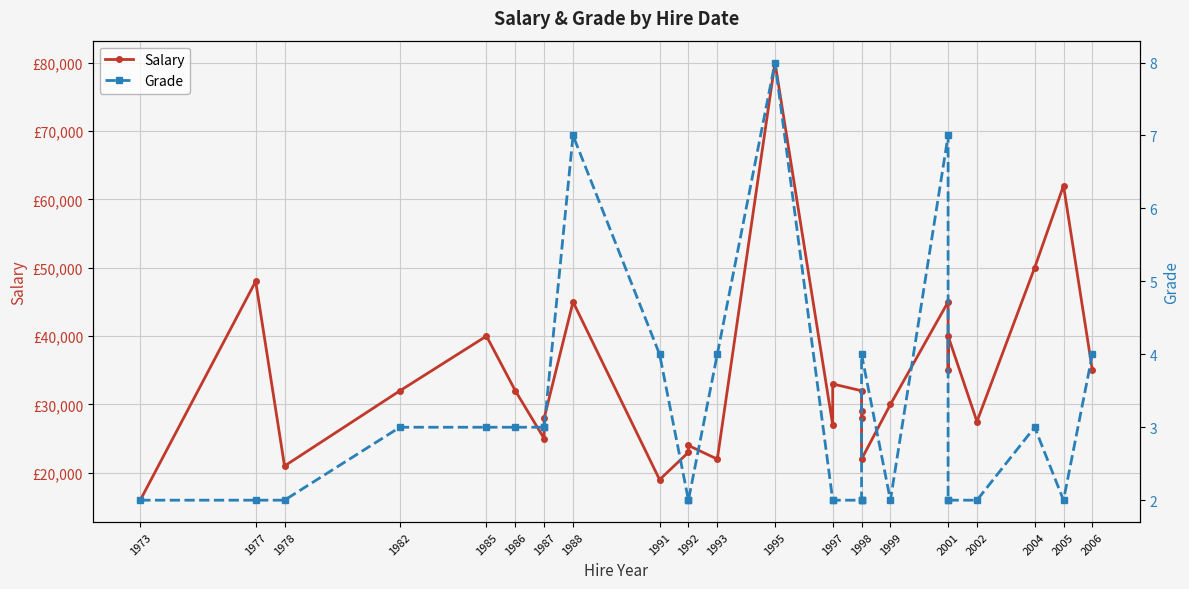

How many data points does each series have?

28